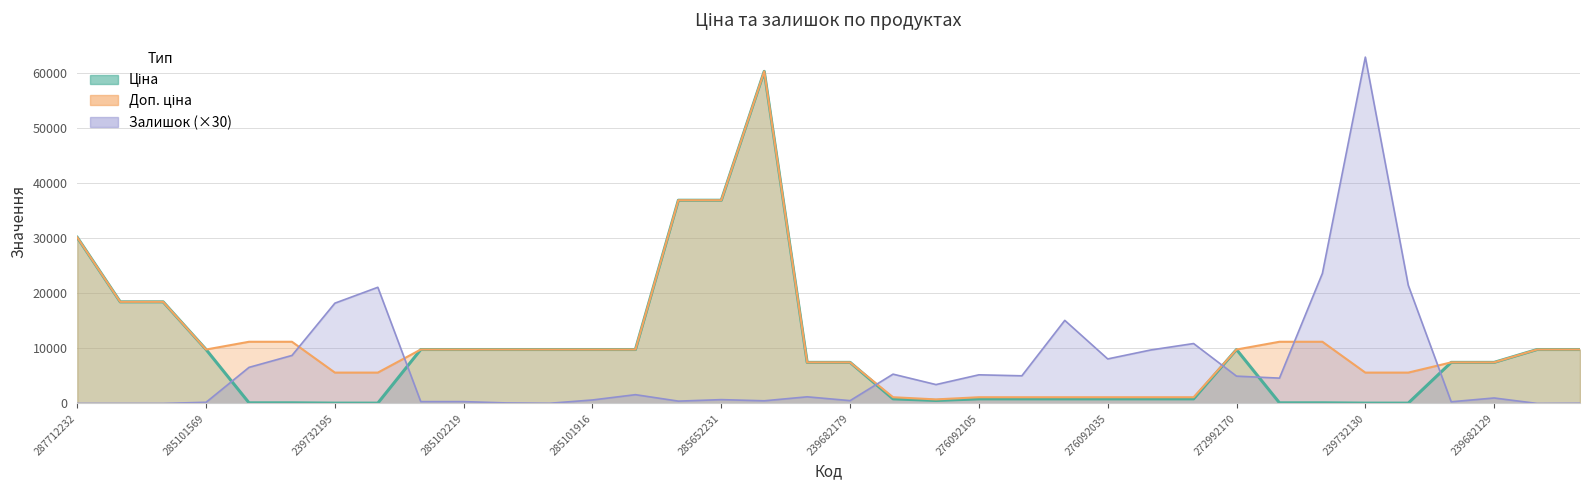

What is the label of the 6th point from the right?

239732130